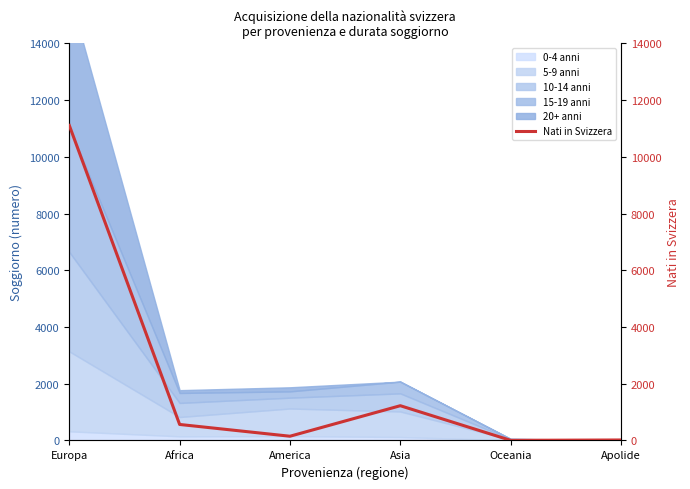

The value at Asia is 1933. True or false?

False